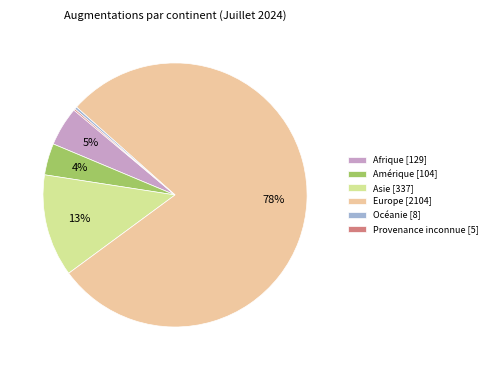

True or false: Europe accounts for 78% of the total.

True